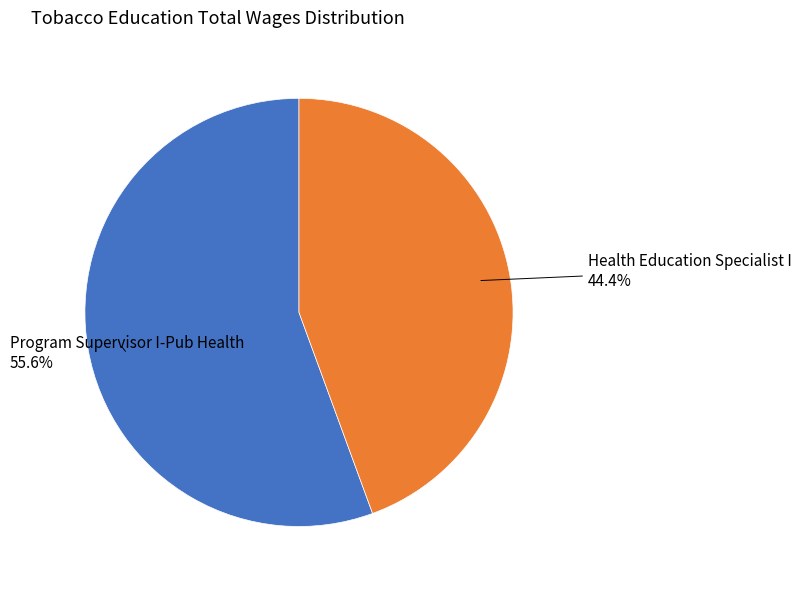

Does any single category account for the majority?

Yes